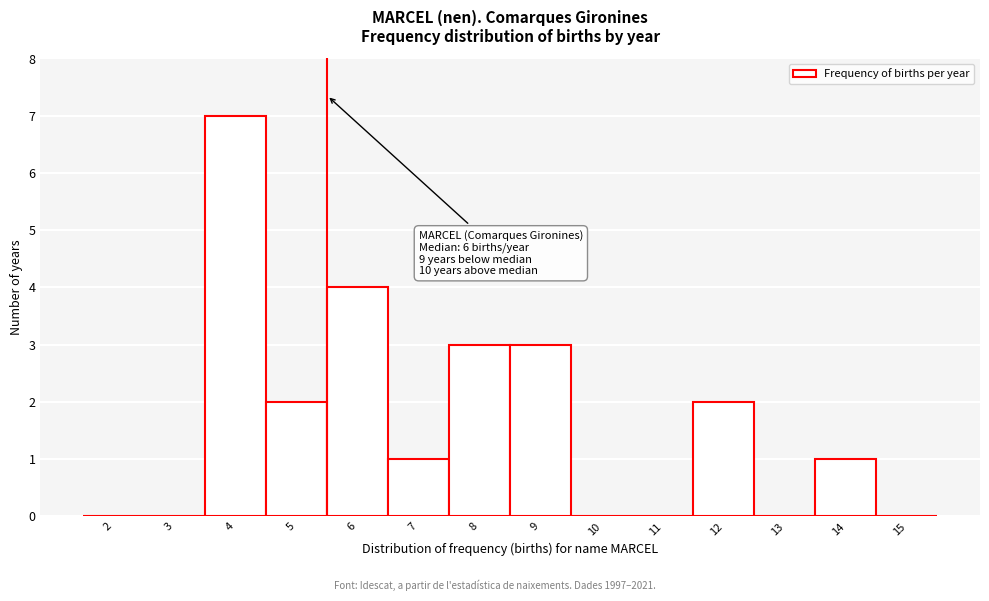

Reading right to left, transcribe all the data shown in this chart.

15=0	14=1	13=0	12=2	11=0	10=0	9=3	8=3	7=1	6=4	5=2	4=7	3=0	2=0